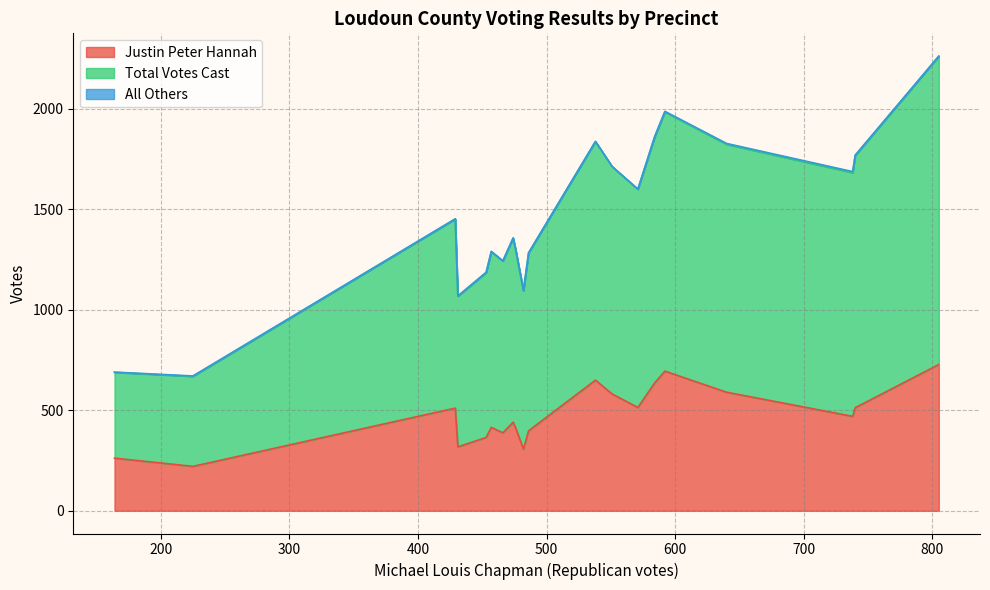

What is the maximum value shown in the chart?

1534